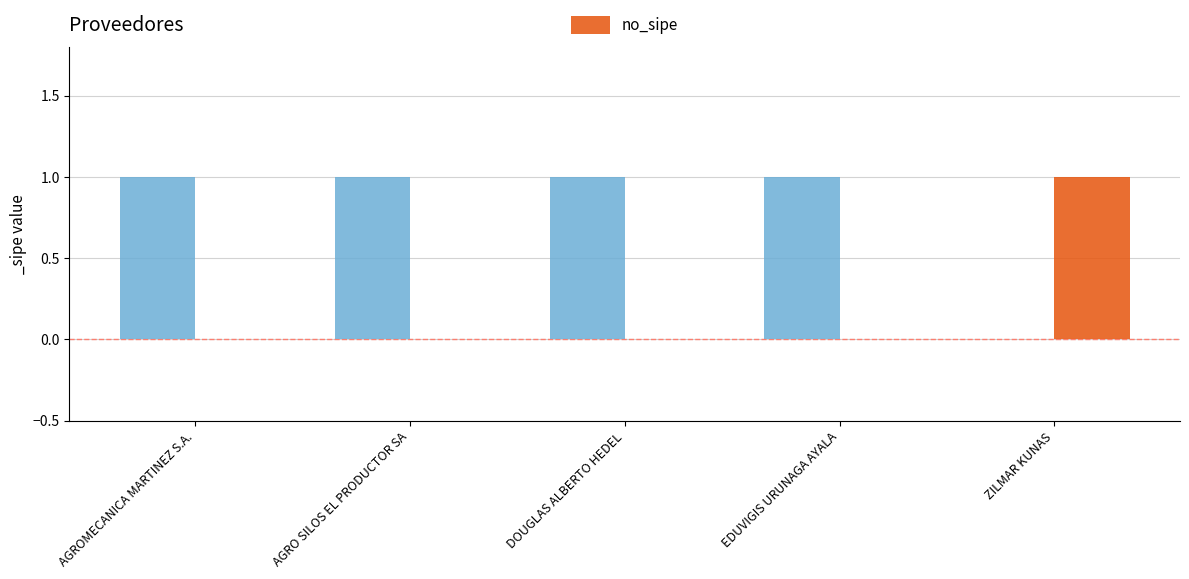

At which label is the value closest to 0?

AGROMECANICA MARTINEZ S.A.